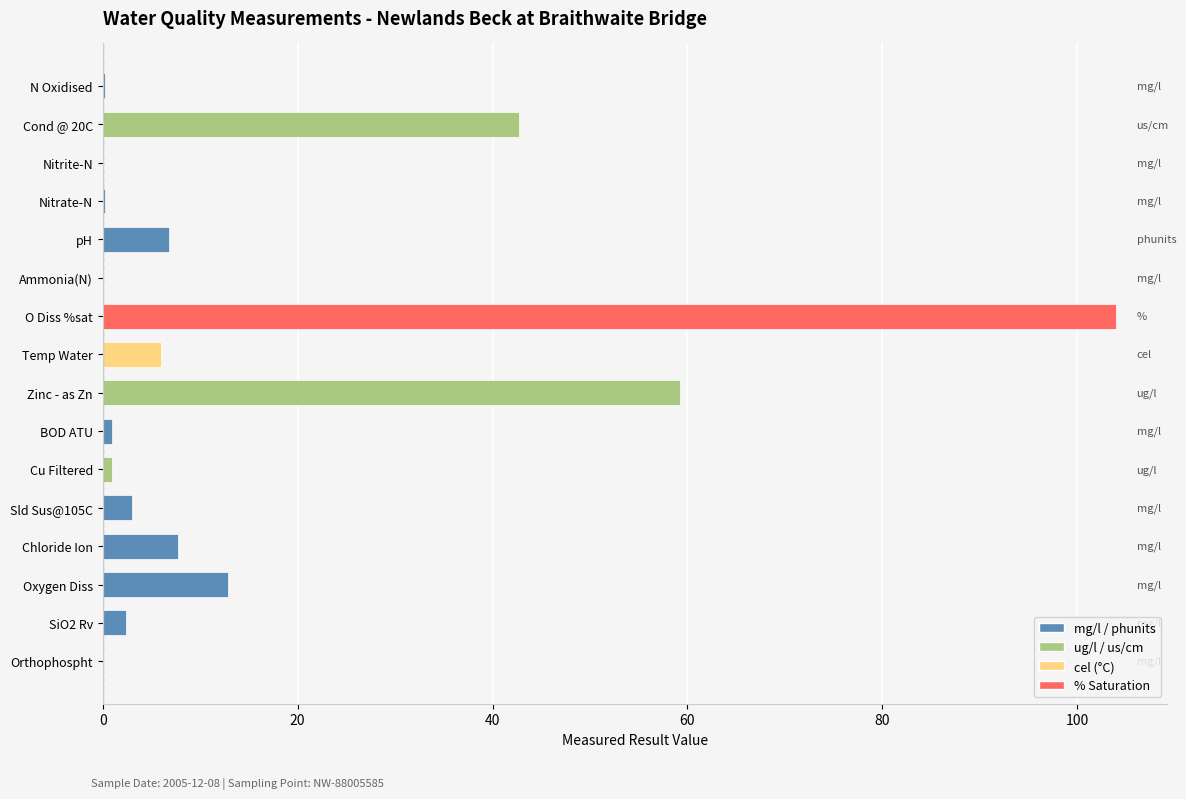

What is the maximum value shown in the chart?

104.0